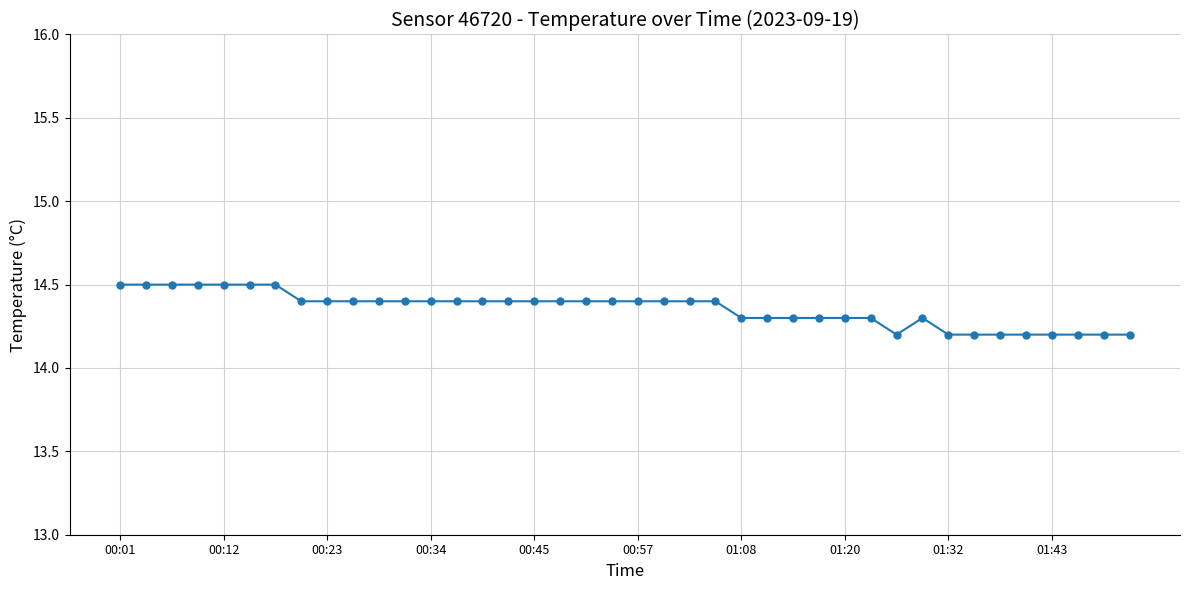

True or false: the data has more than 0 interior local peaks.

True